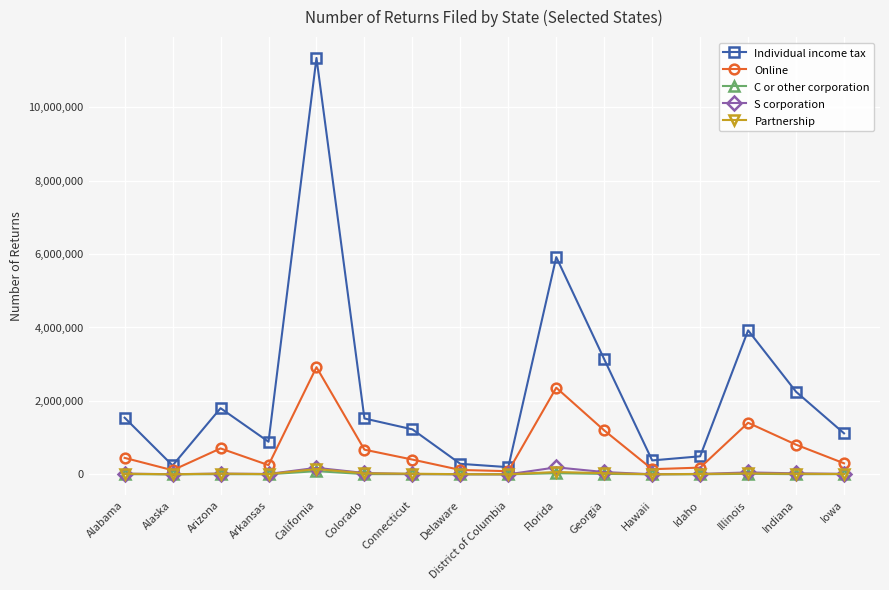

Does the chart display data point markers on the line(s)?

Yes